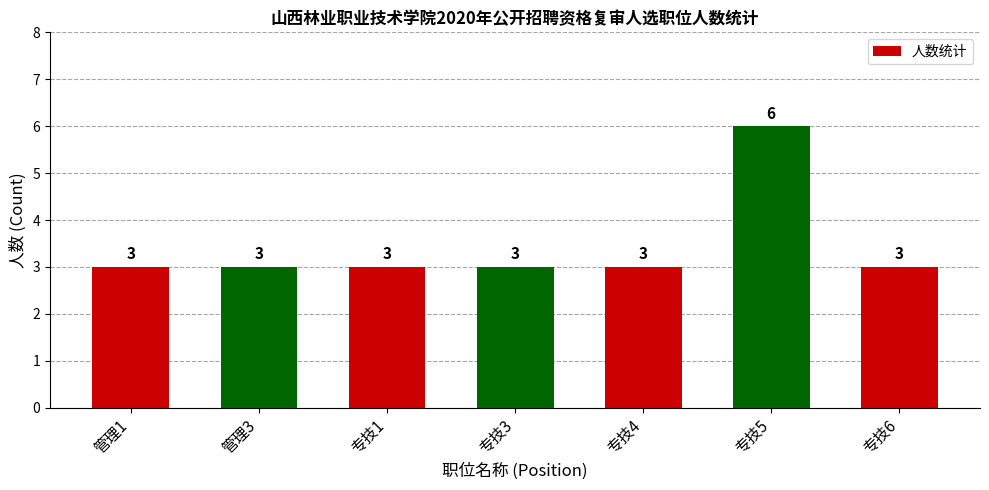

What is the maximum value shown in the chart?

6